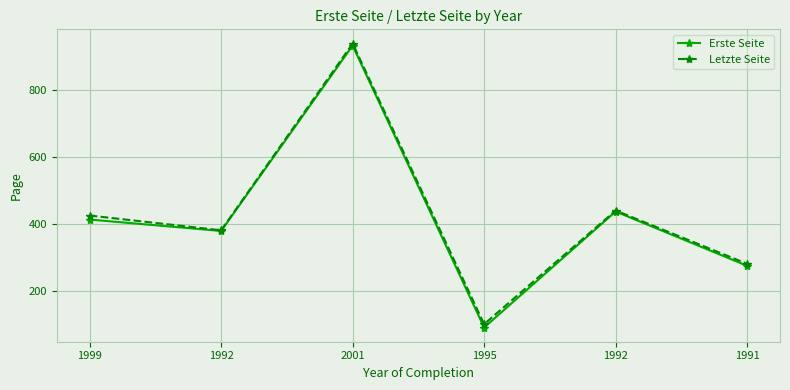

At which category is the sum across all series the highest?

2001